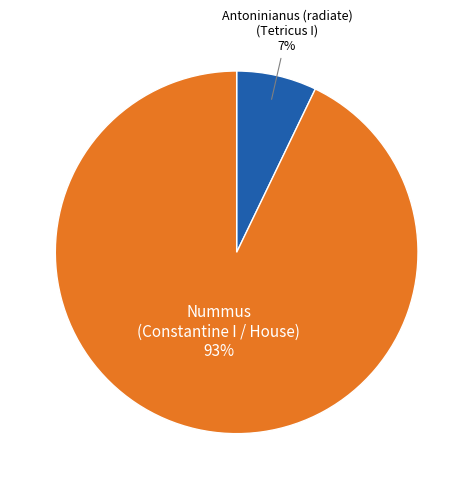

To the nearest percent, what is the difference between the largest and smallest slice percentages?

86%